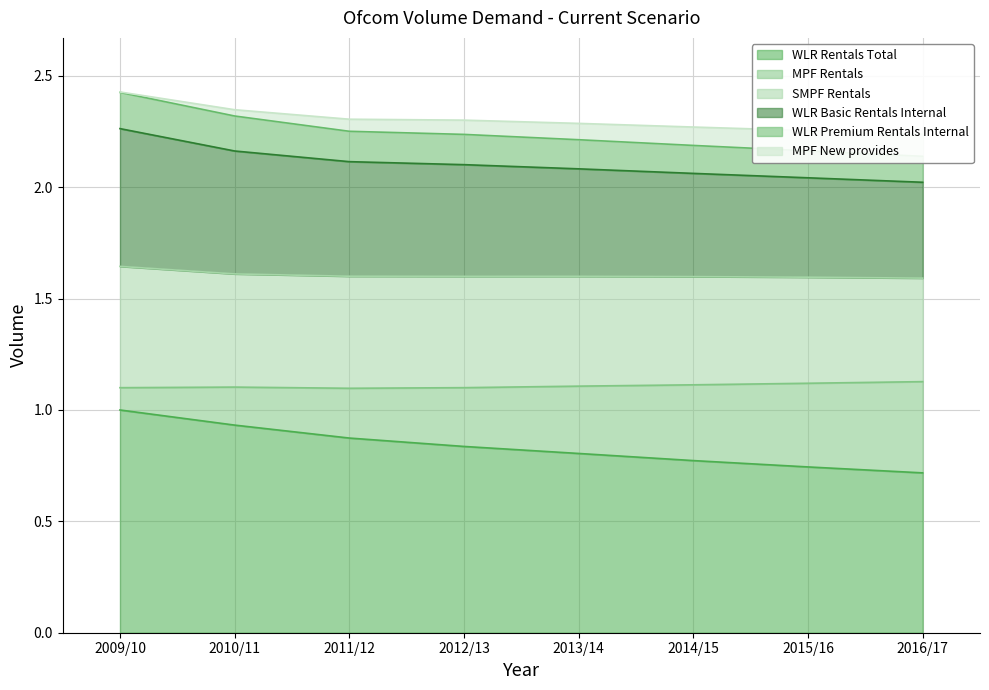

The WLR Rentals Total series shows 0.7 at 2016/17. True or false?

True